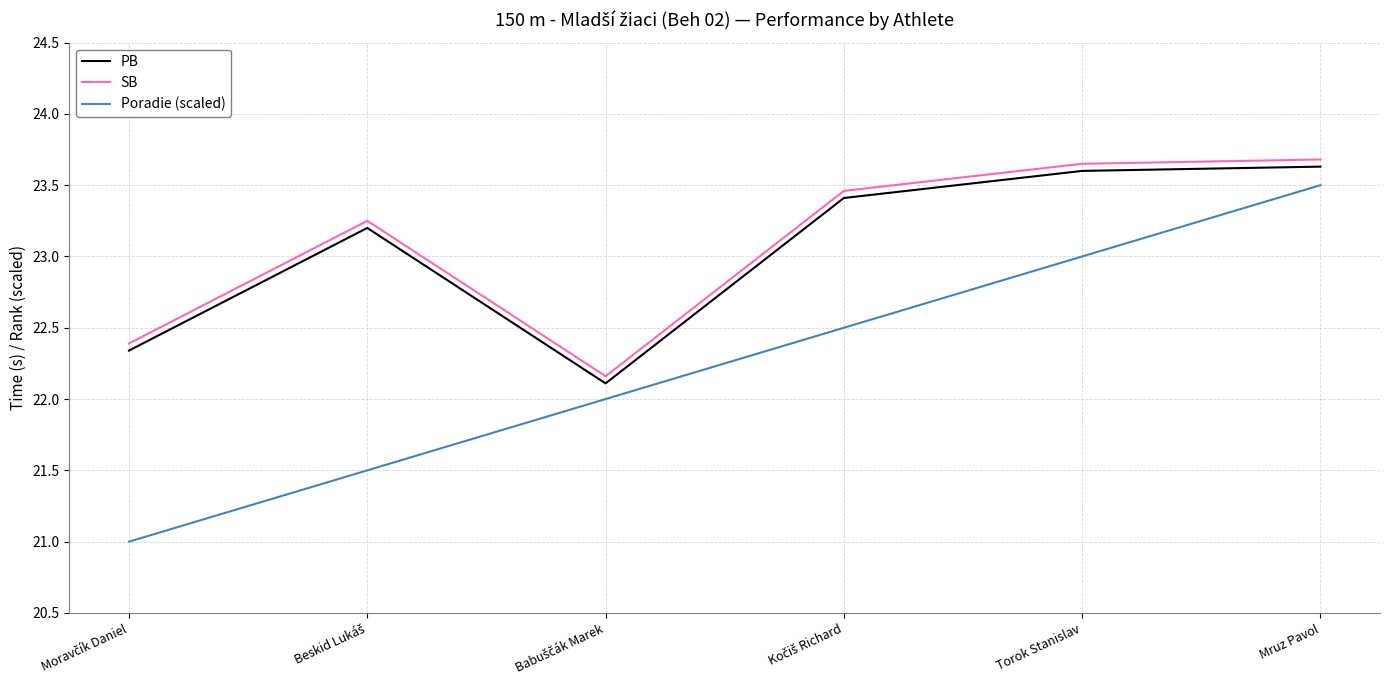

True or false: SB has a value of 23.7 at Torok Stanislav.

True